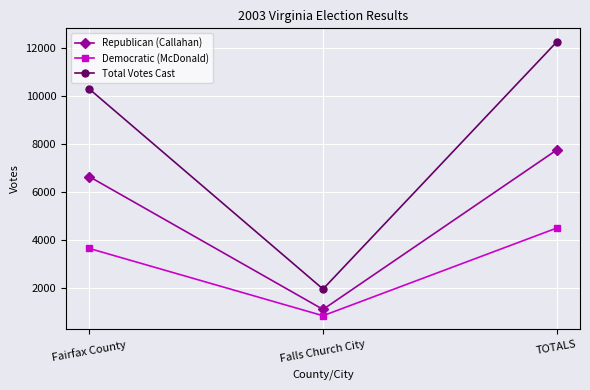

Which category has the lowest value in the Total Votes Cast series?

Falls Church City